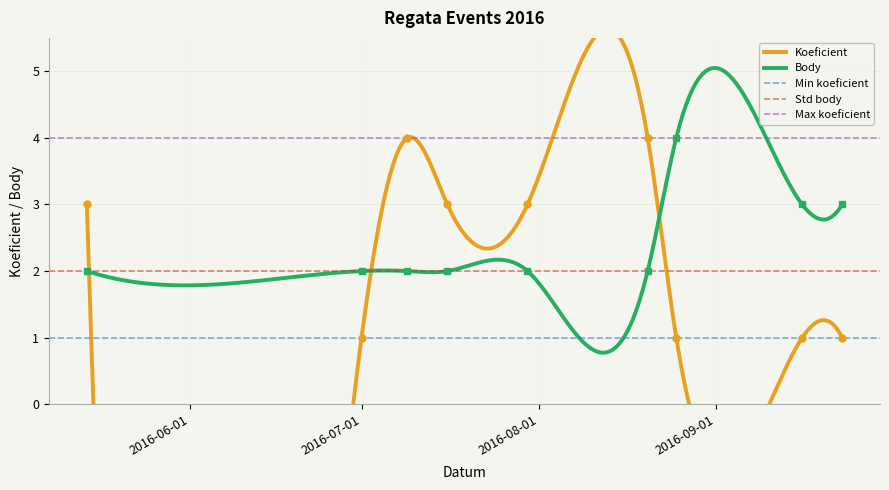

True or false: Body has more than 1 points higher than both neighbors.

True